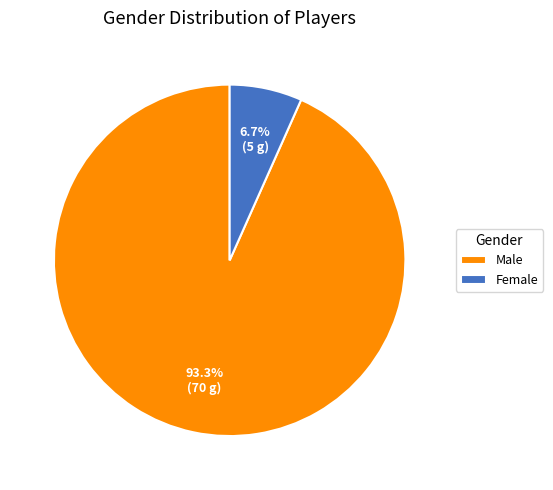

Rank the categories by value from lowest to highest.

Female, Male